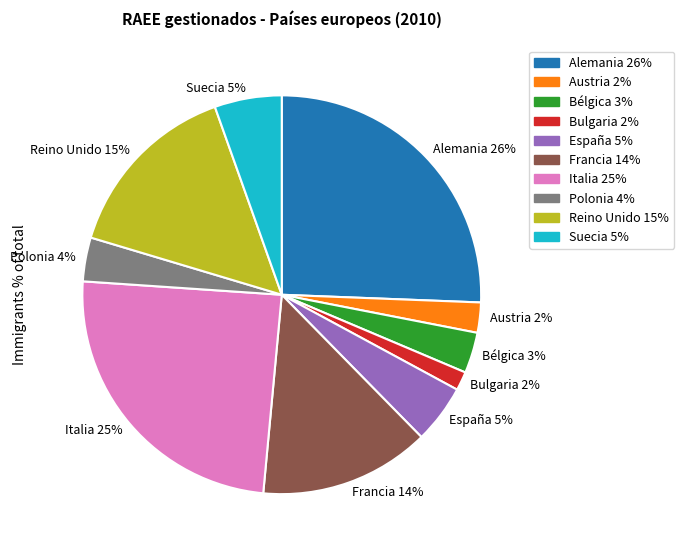

To the nearest percent, what portion does Bulgaria 2% represent?

2%